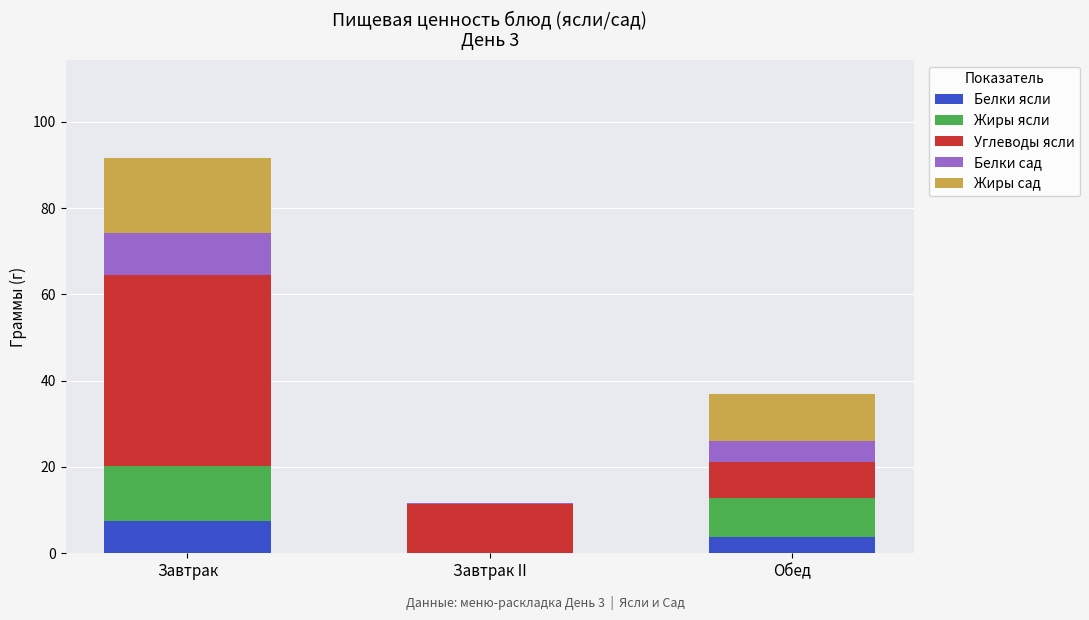

What is the total value across all series at Обед?

36.9